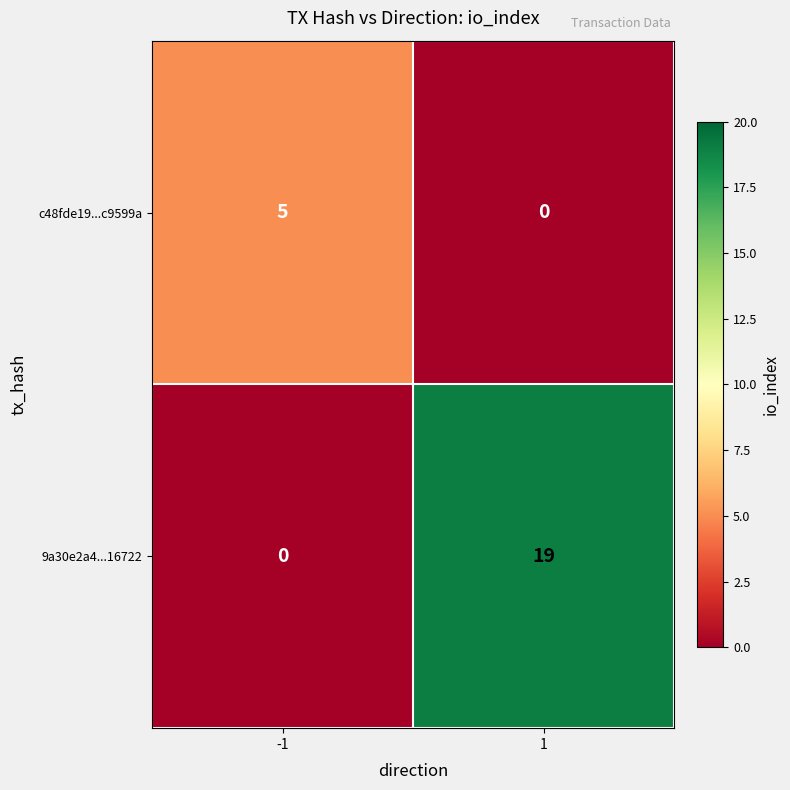

Which series has the widest spread of values?

9a30e2a4...16722